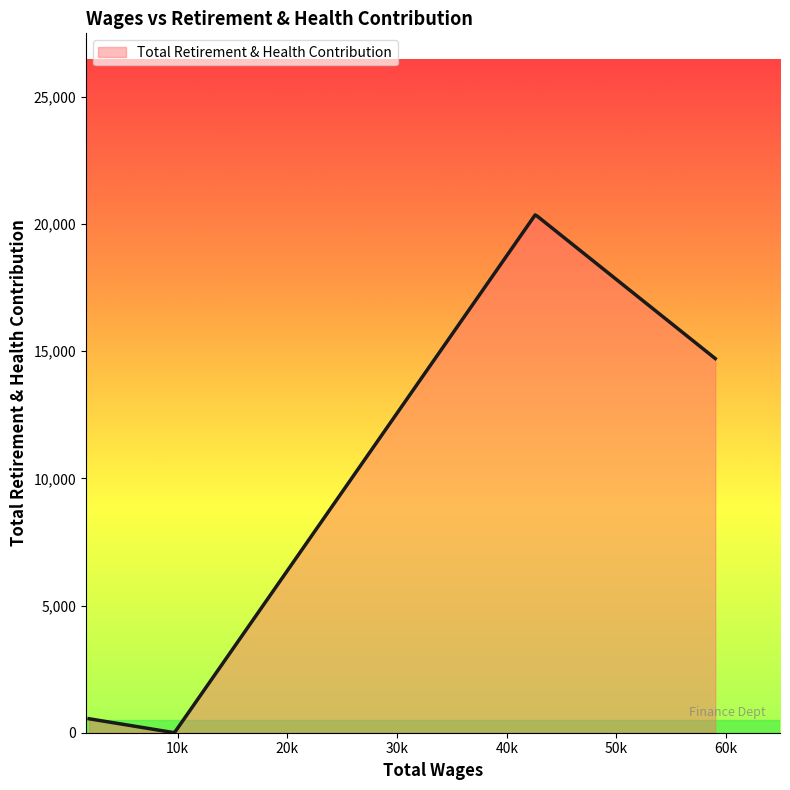

What is the difference between the maximum and minimum values?

20345.4